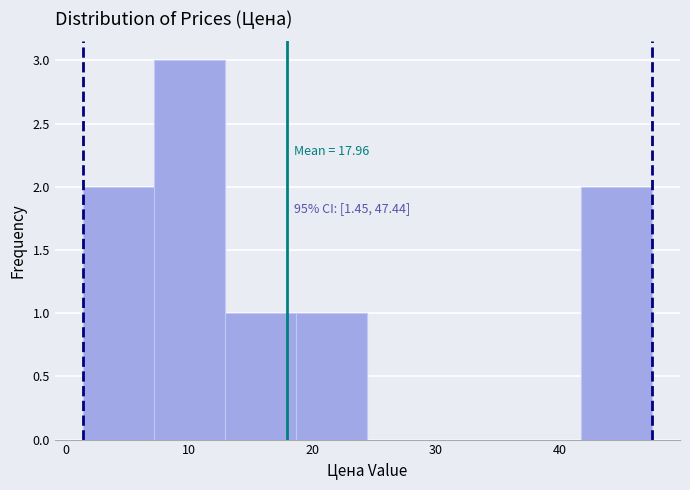

Which range on the x-axis has the tallest bar?

7 to 13